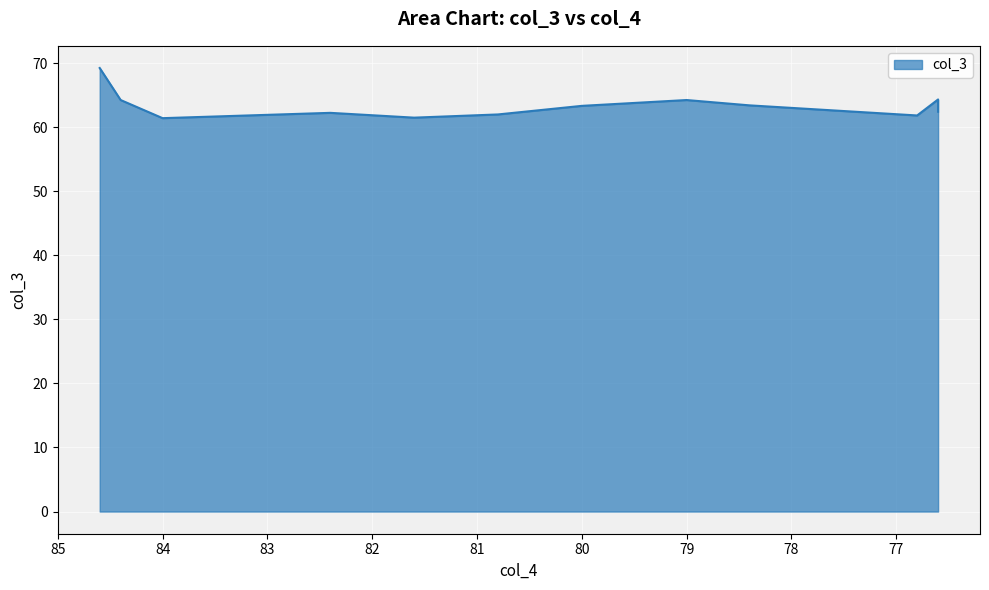

What is the maximum value shown in the chart?

69.2